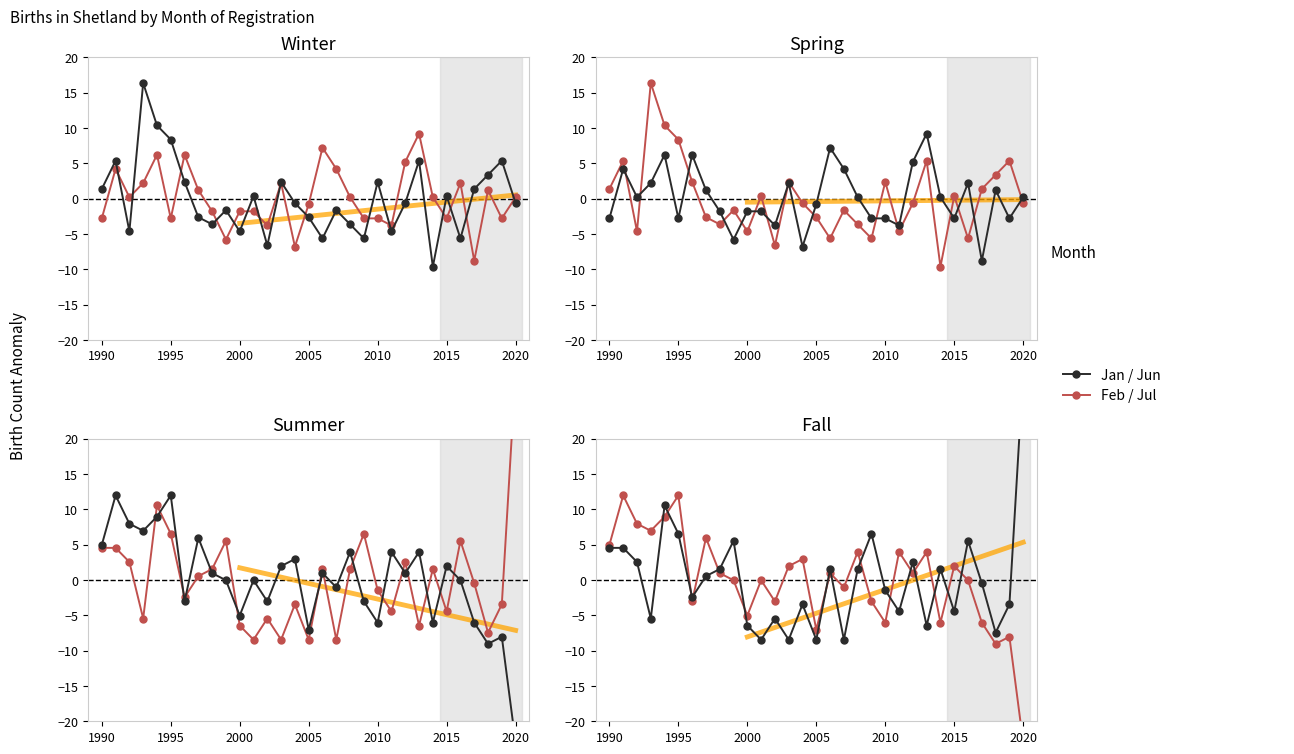

Where do June and January first cross each other?

1995 and 2000